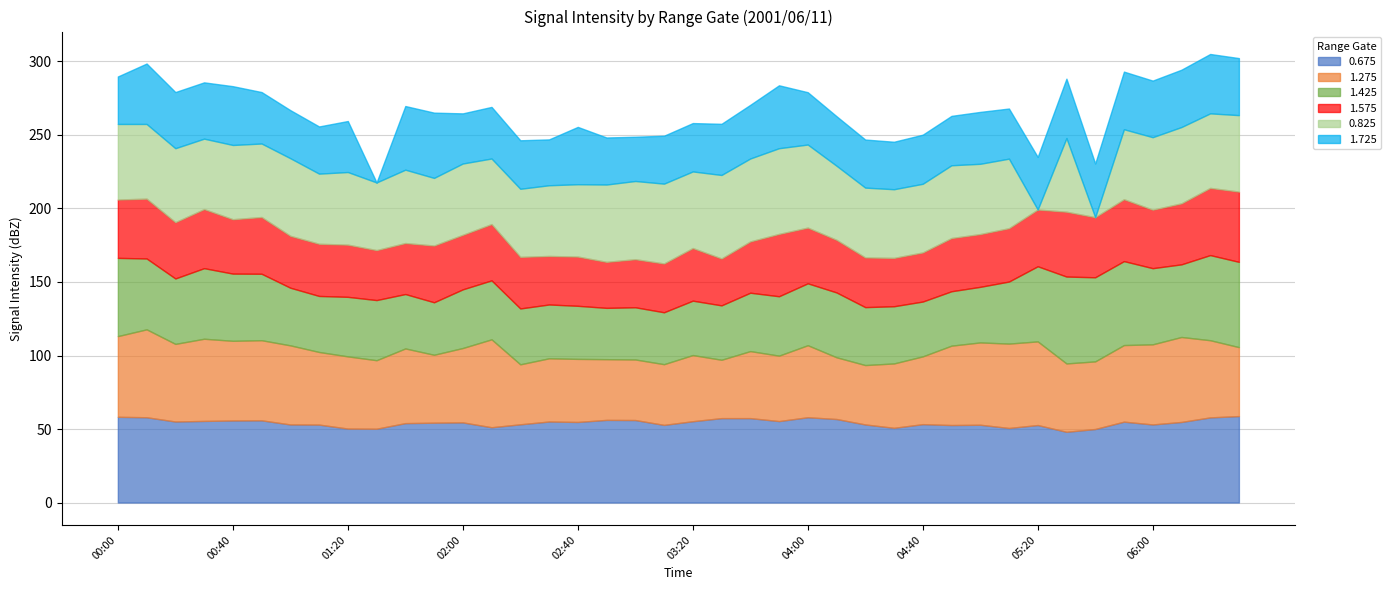

How many data points does each series have?

40